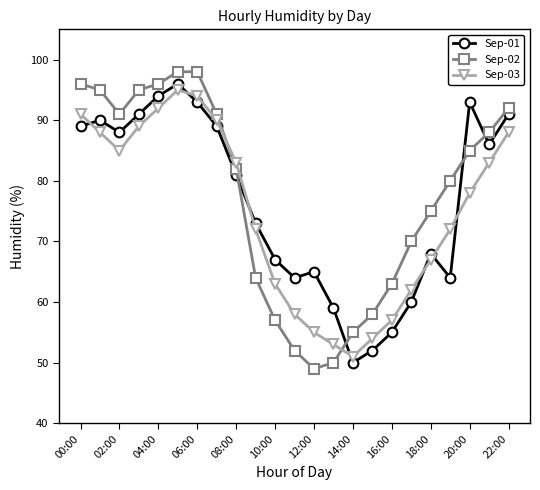

After their last crossing, which series has the higher values: Sep-02 or Sep-01?

Sep-02